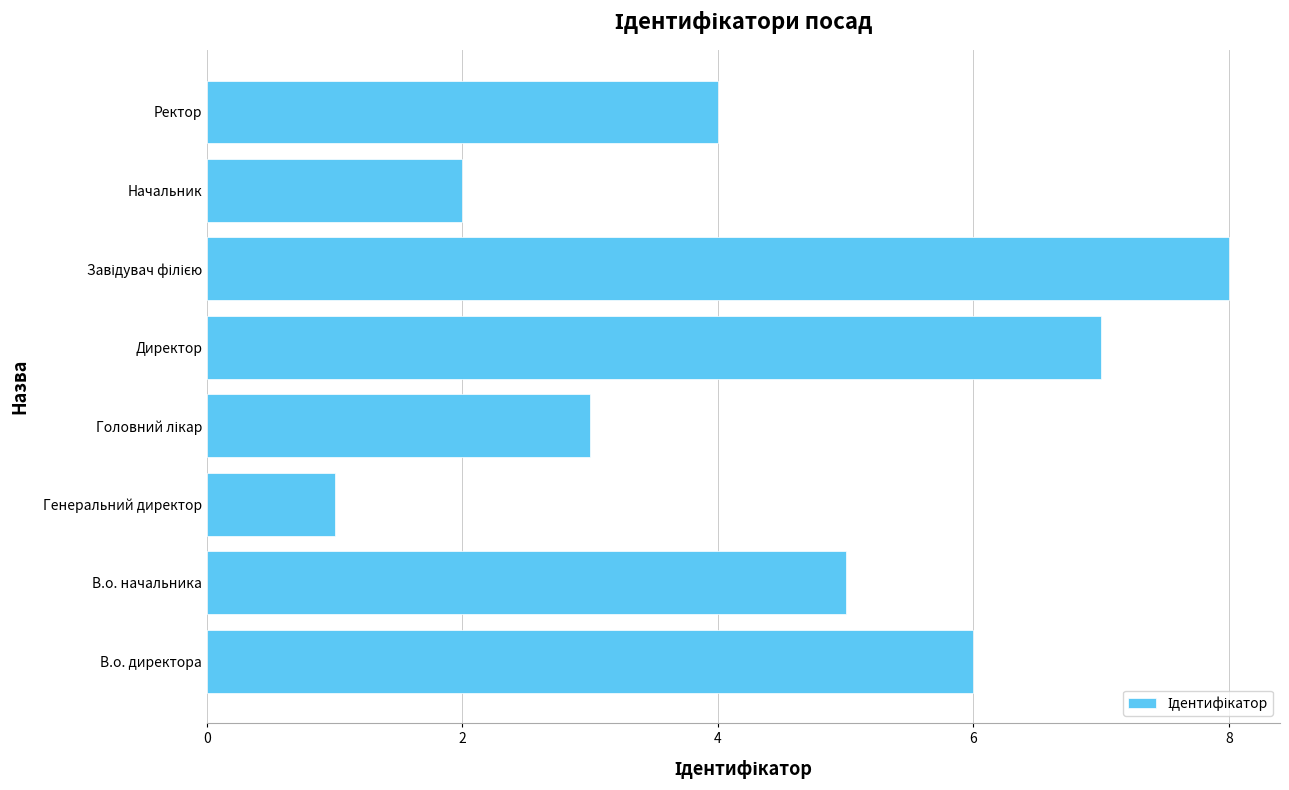

At which label is the value closest to 4?

Ректор